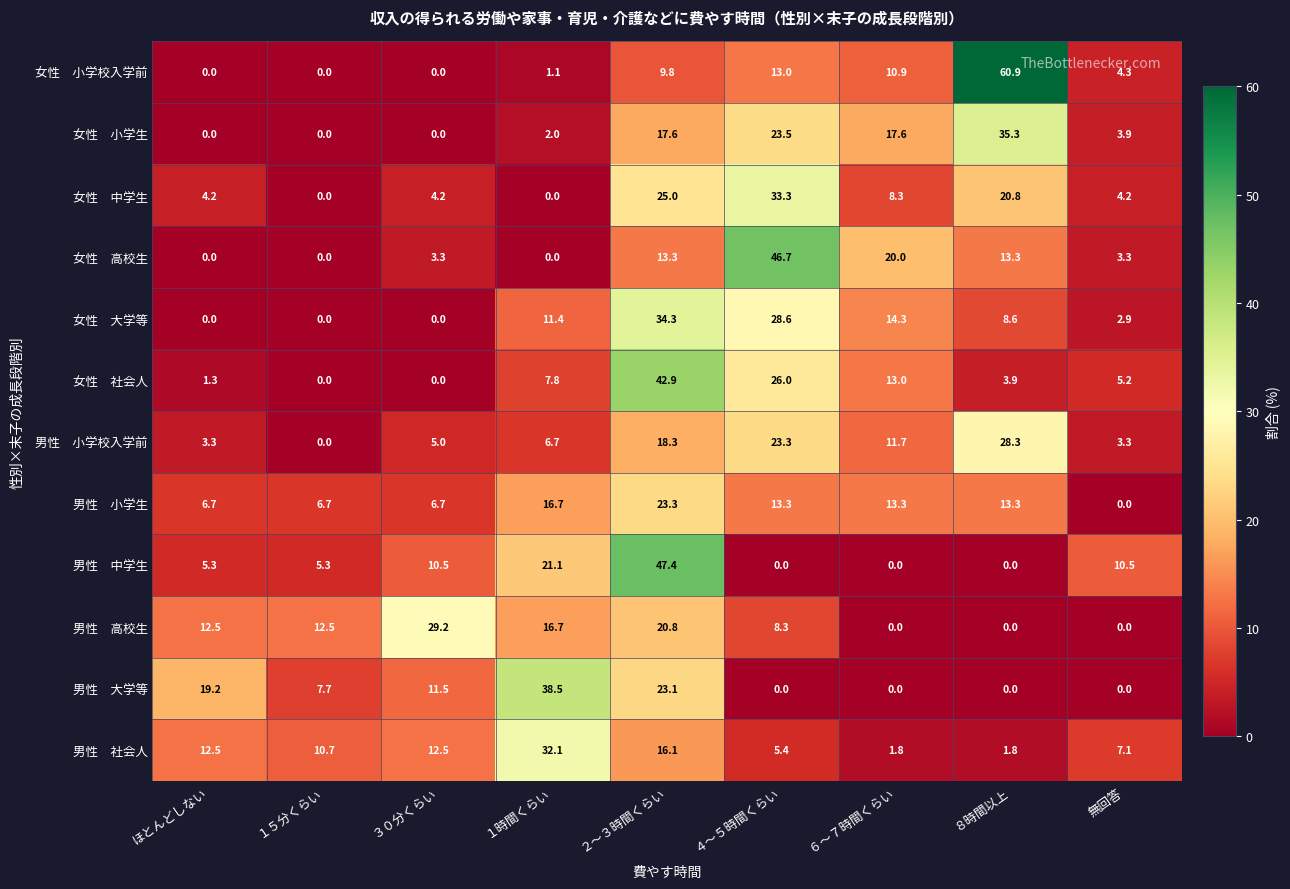

How many data points does each series have?

9